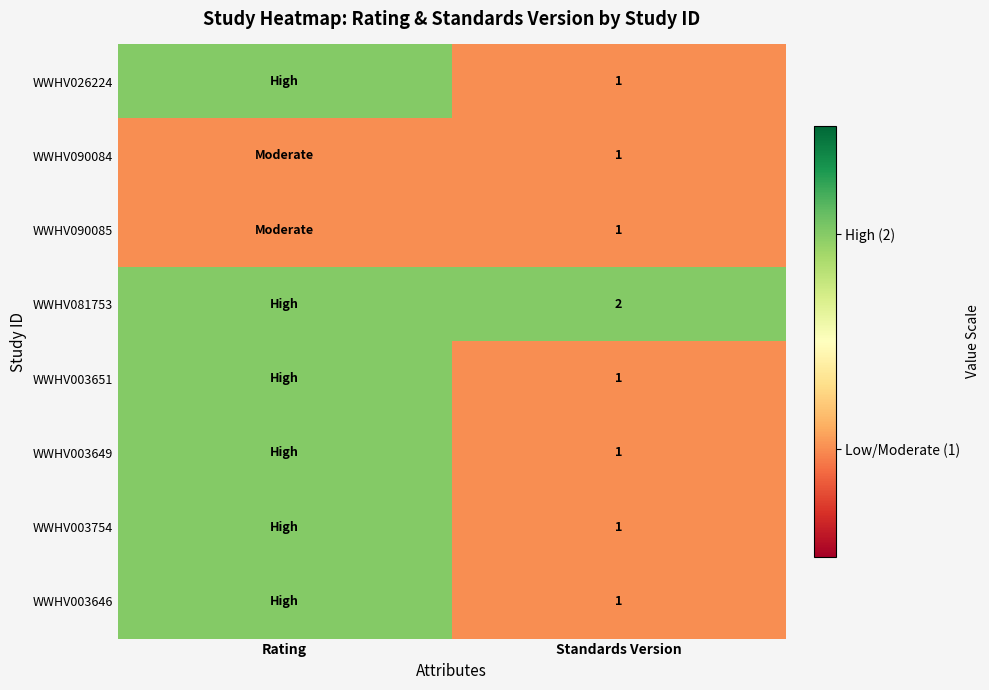

The value of WWHV090085 at Standards Version is 1. True or false?

True